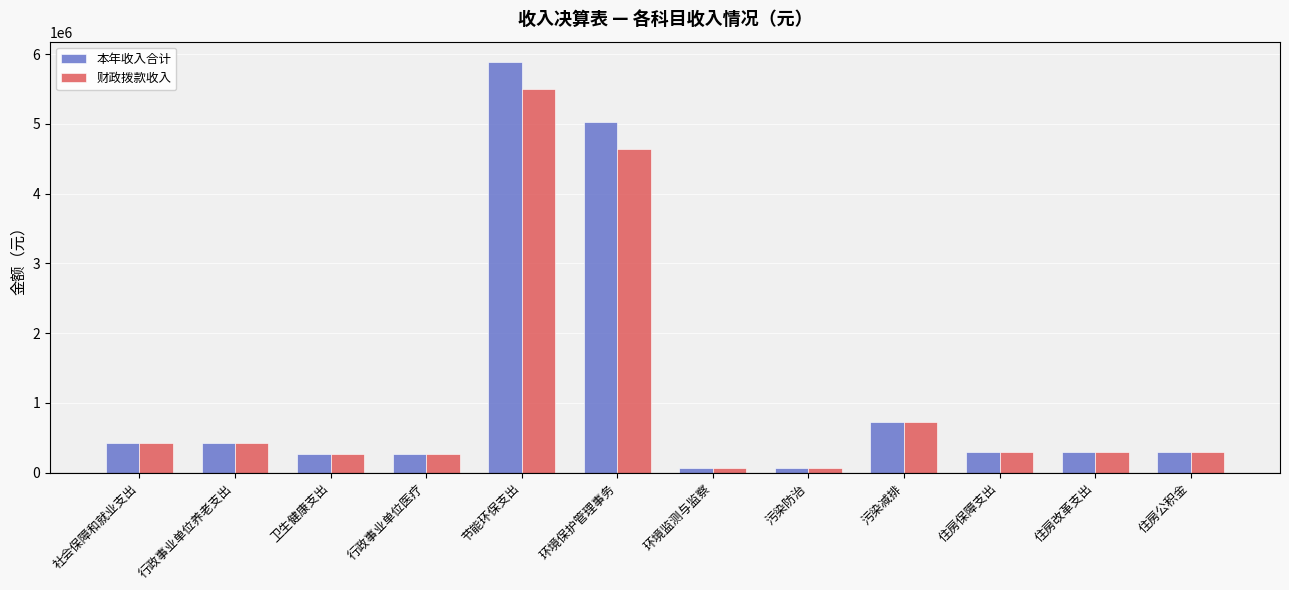

What are all the series names shown in the legend?

本年收入合计, 财政拨款收入